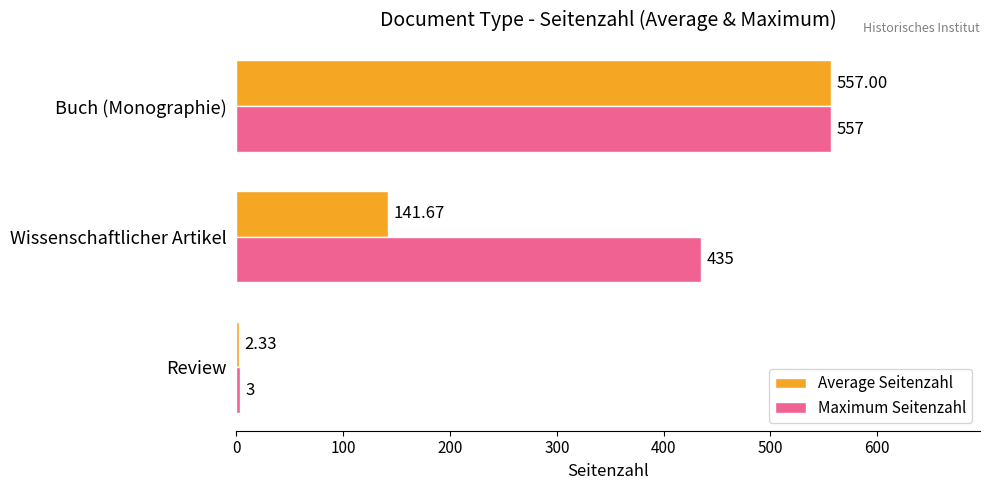

Between Review and Buch (Monographie), which series saw the biggest shift?

Average Seitenzahl